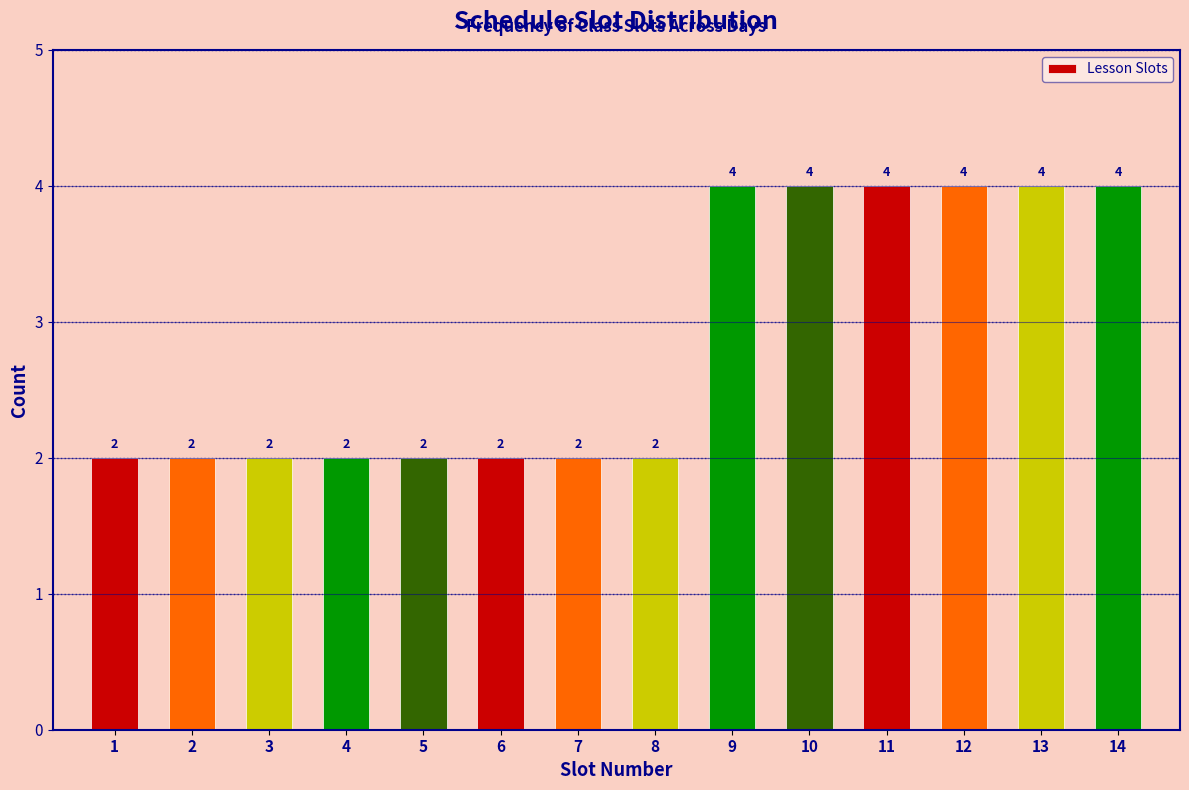

Reading right to left, list all the values displayed in this chart.

4	4	4	4	4	4	2	2	2	2	2	2	2	2